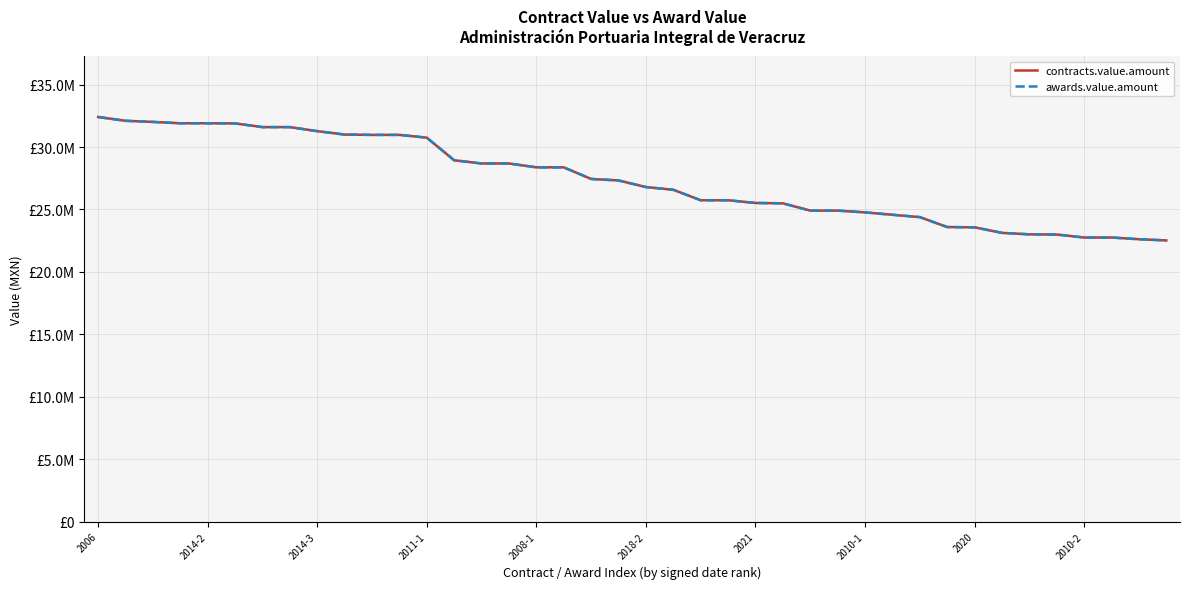

Rank the series by their maximum value, from lowest to highest.

contracts.value.amount, awards.value.amount